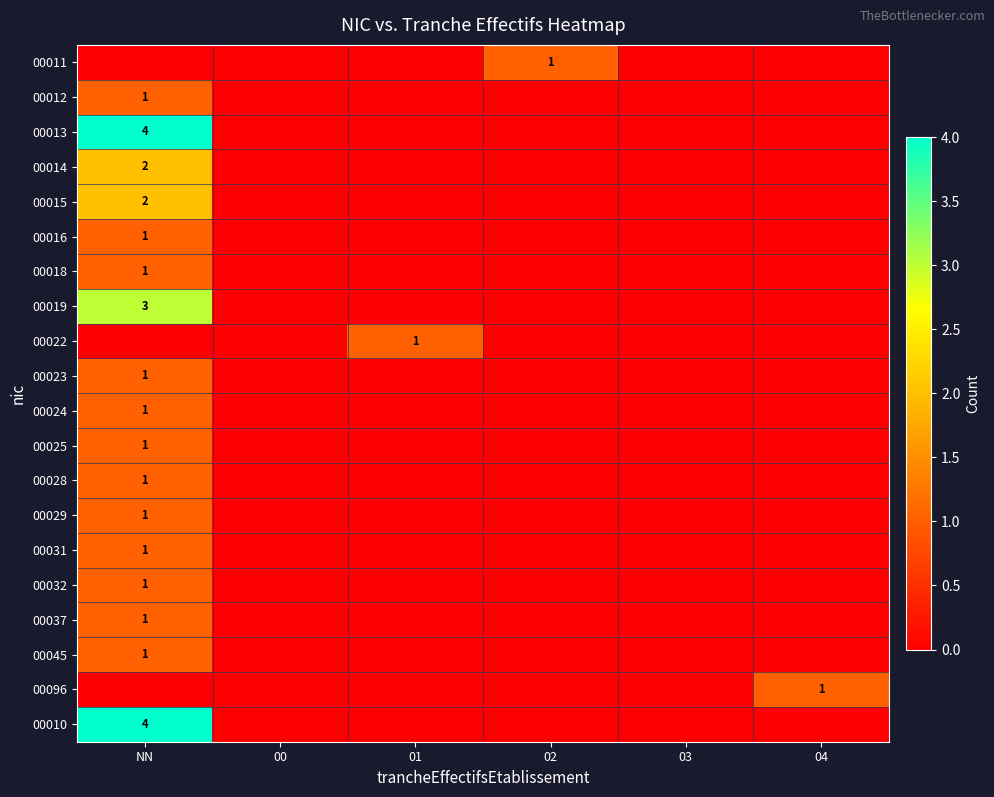

Is it true that 00025 equals 1 at NN?

True